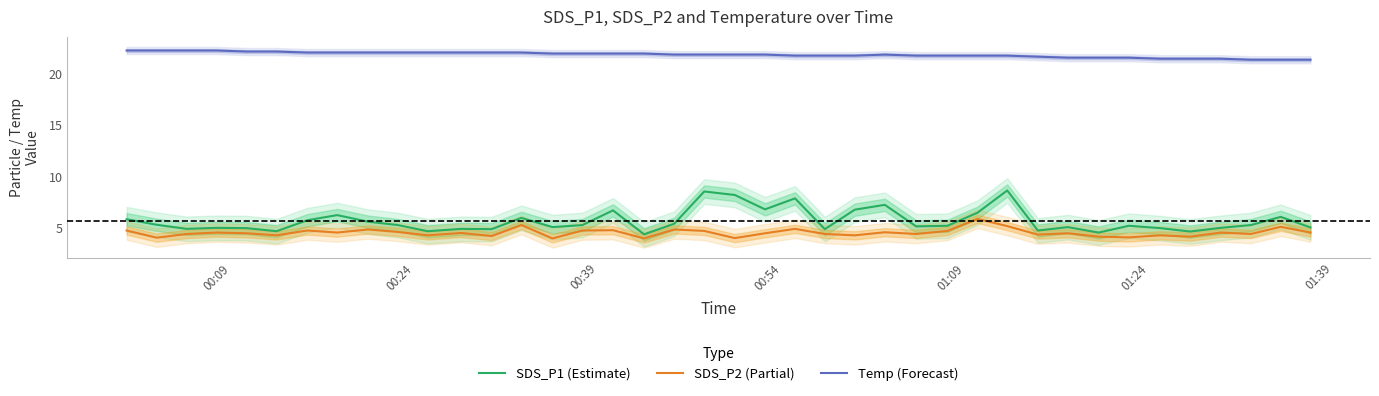

What is the maximum value for SDS_P2 (Partial)?

5.9